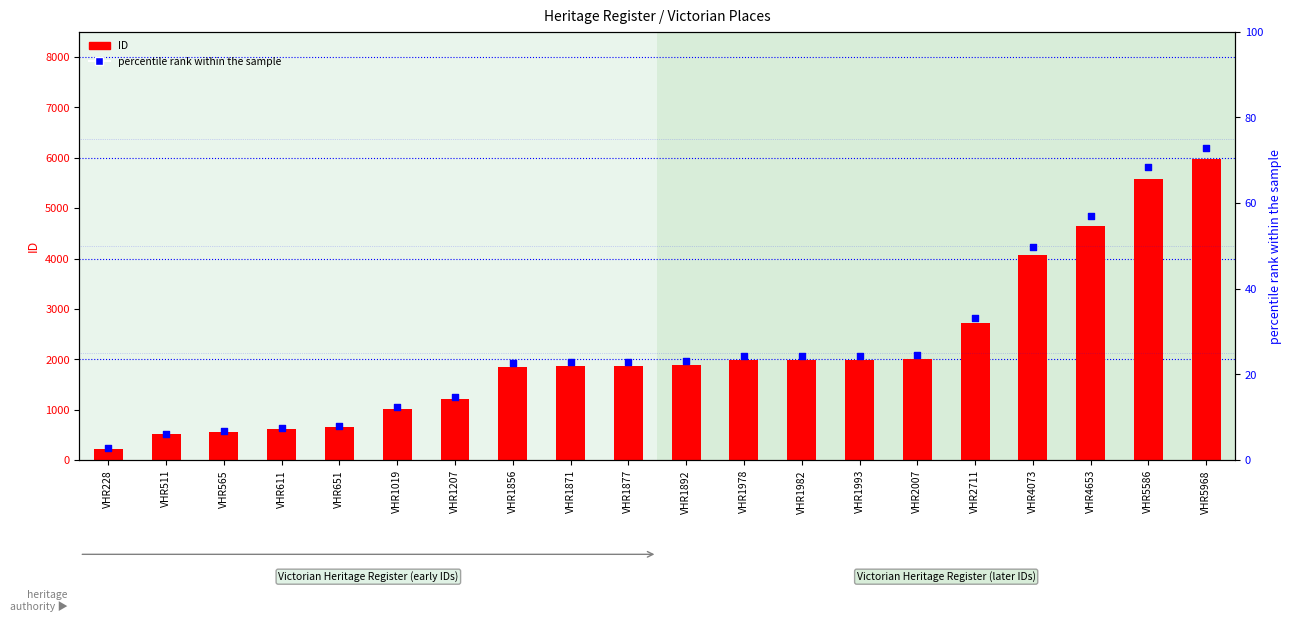

At how many categories does at least one series exceed 2905?

4